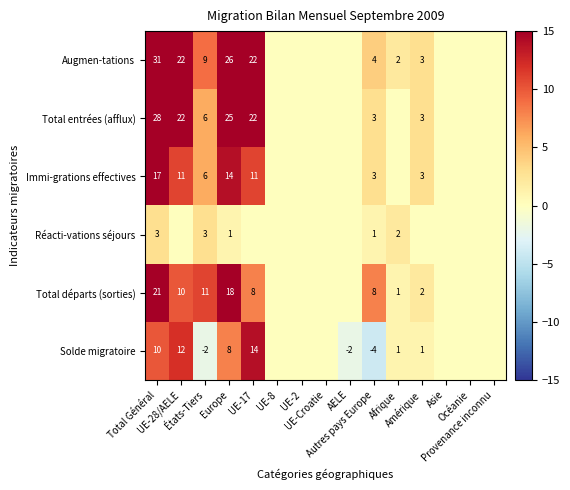

At which label does Total départs (sorties) first exceed 1?

Total Général